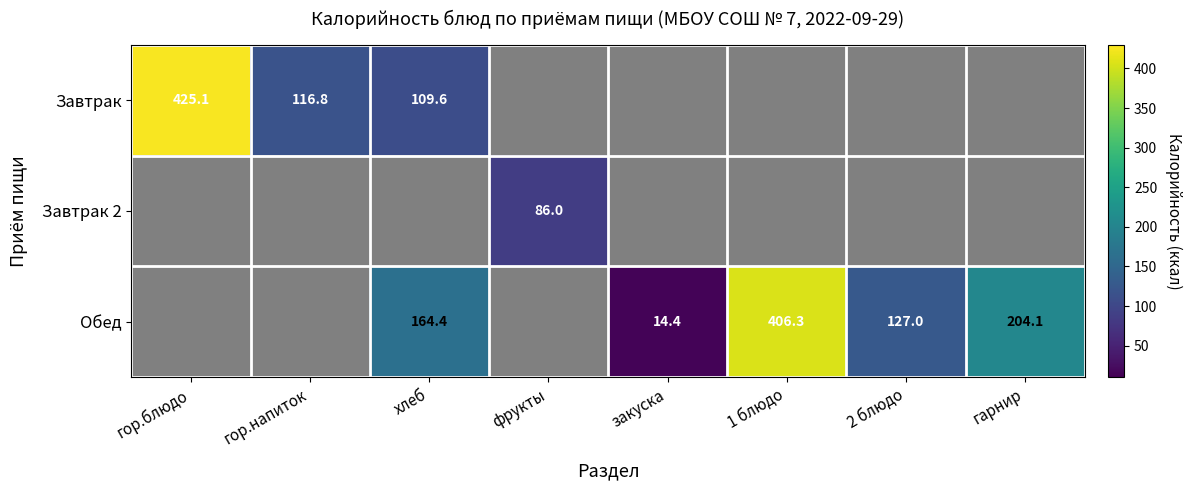

The value of Завтрак at гор.блюдо is 93.1. True or false?

False